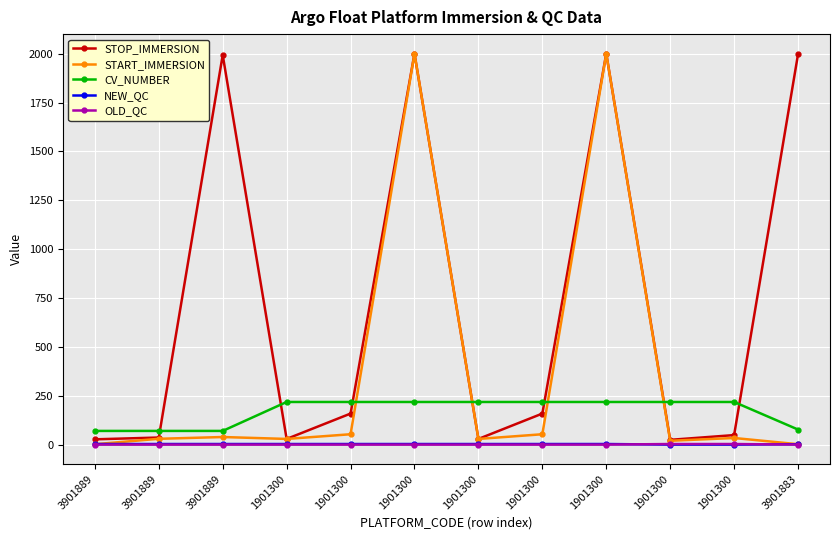

What are all the series names shown in the legend?

STOP_IMMERSION, START_IMMERSION, CV_NUMBER, NEW_QC, OLD_QC